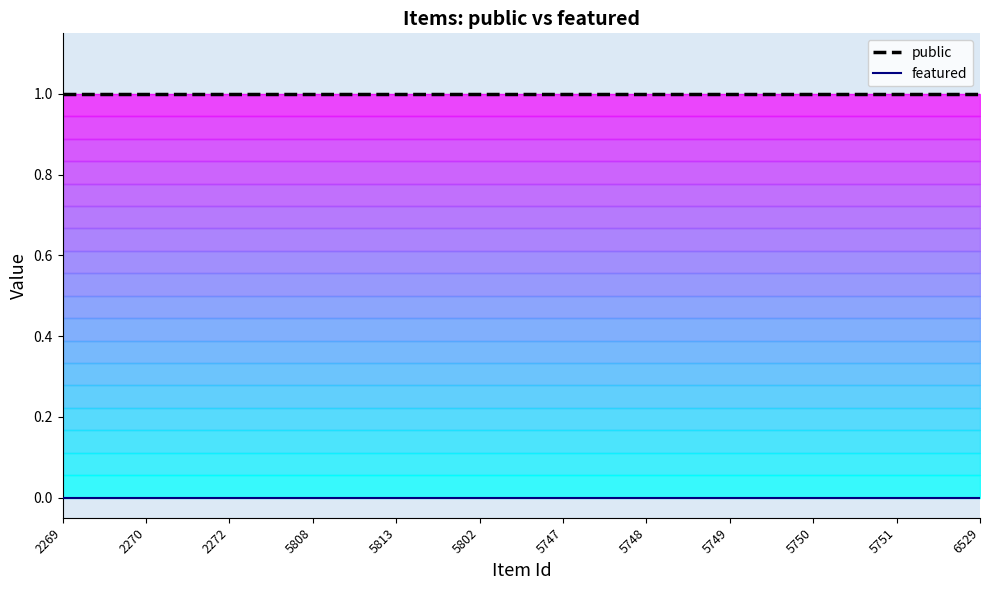

What is the label of the 3rd point from the right?

5750